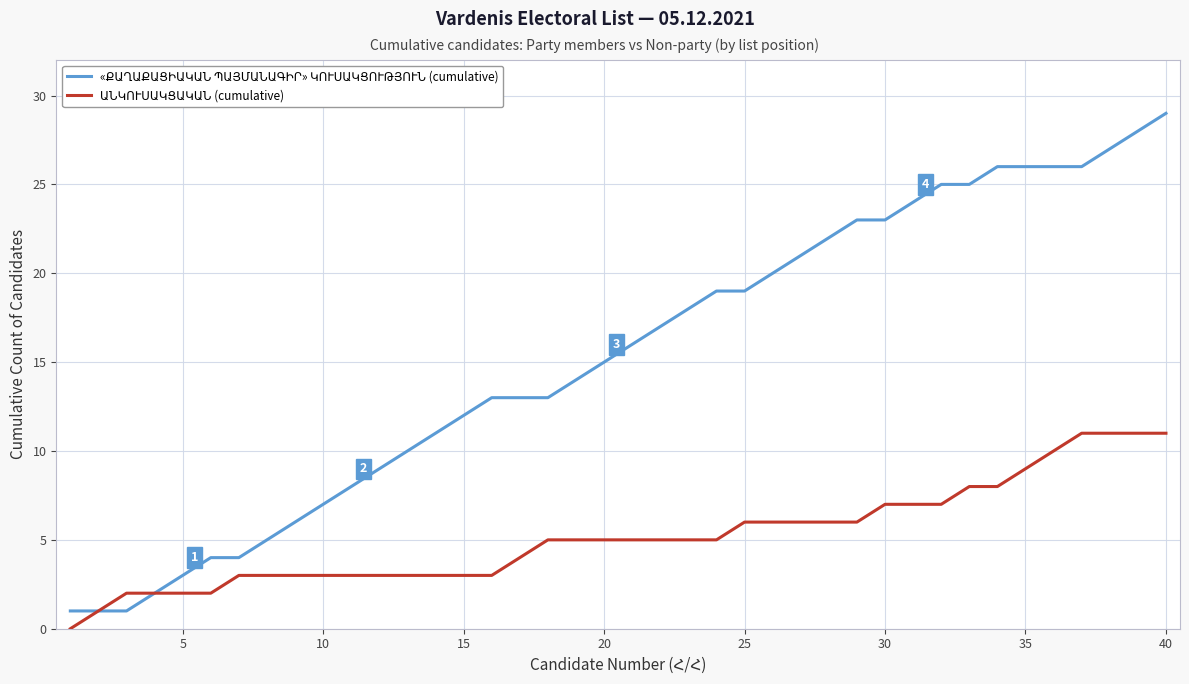

What is the greatest value displayed?

29